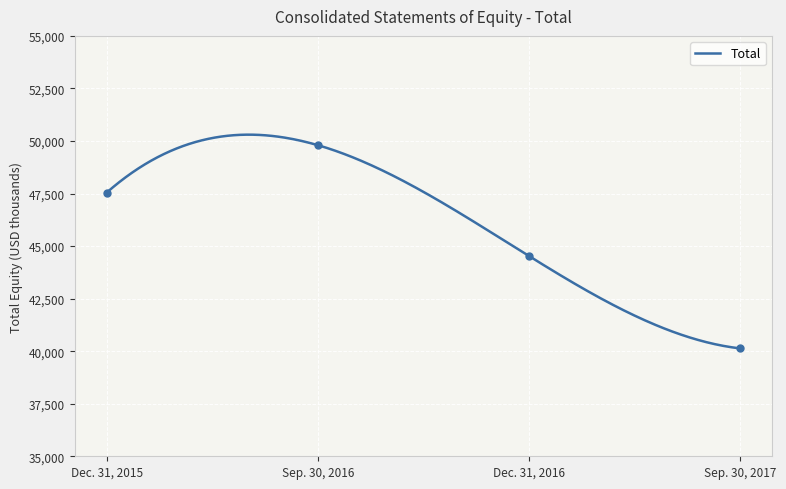

What is the change in value from Sep. 30, 2016 to Sep. 30, 2017?

-9670